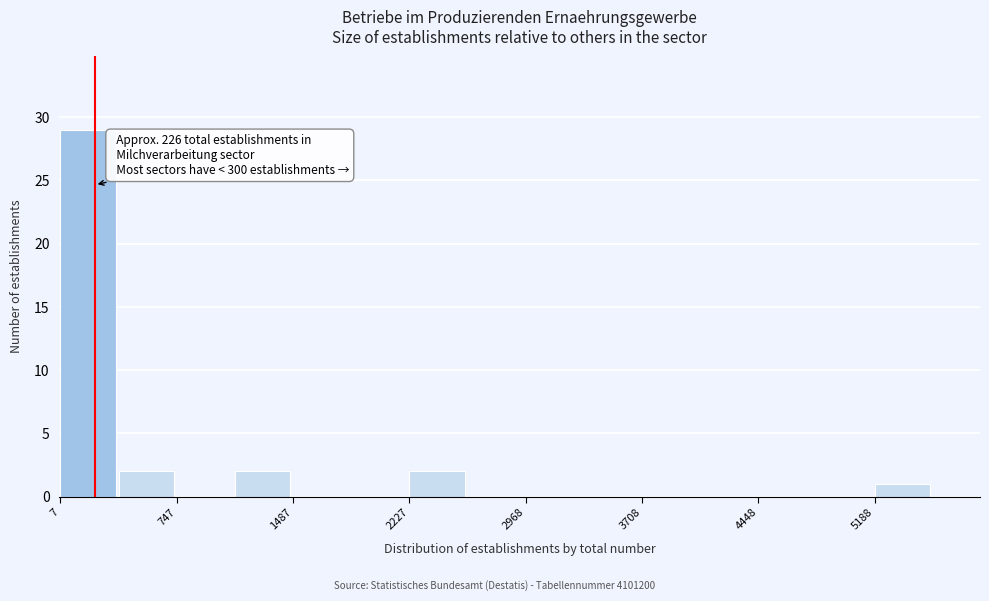

Around what value on the x-axis is the tallest bar? Give the approximate position of its centre, as read against the axis.

200